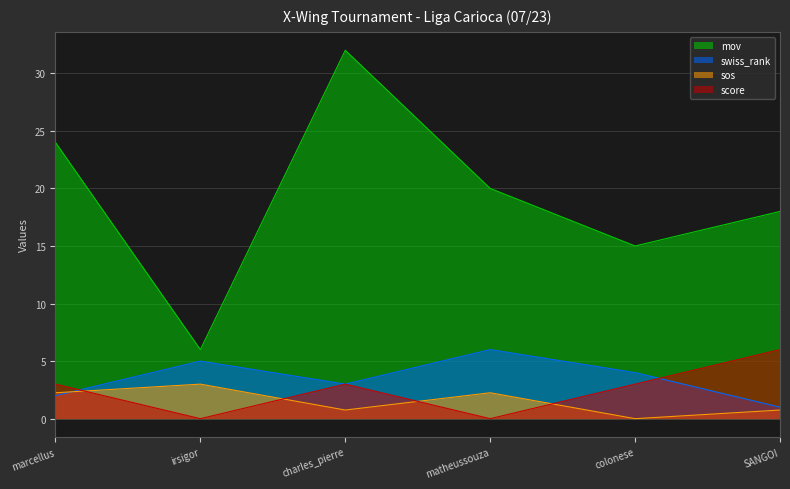

What is the difference between the maximum and second lowest values in the swiss_rank series?

4.0